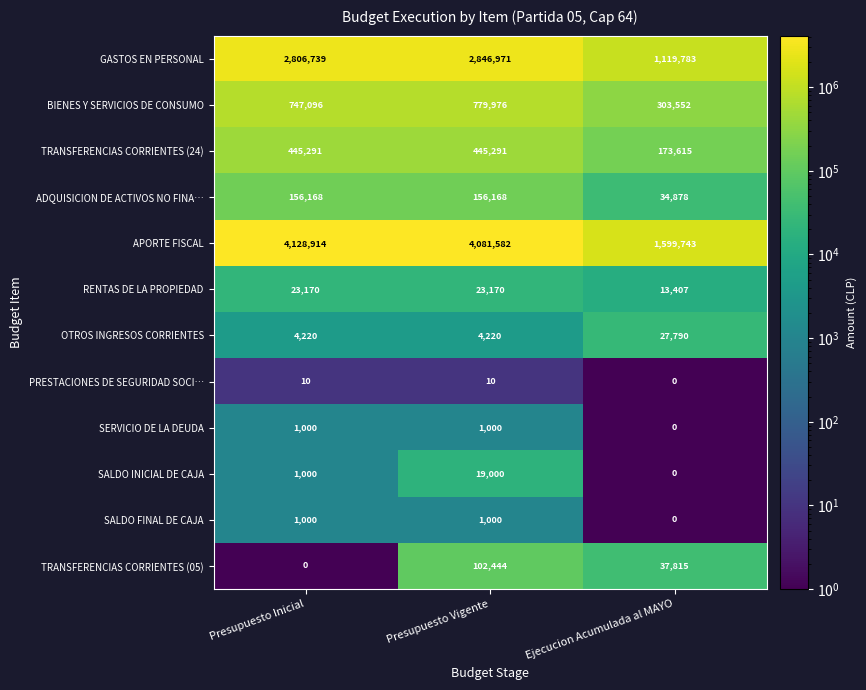

Where is APORTE FISCAL nearest to the value 2864328?

Presupuesto Vigente